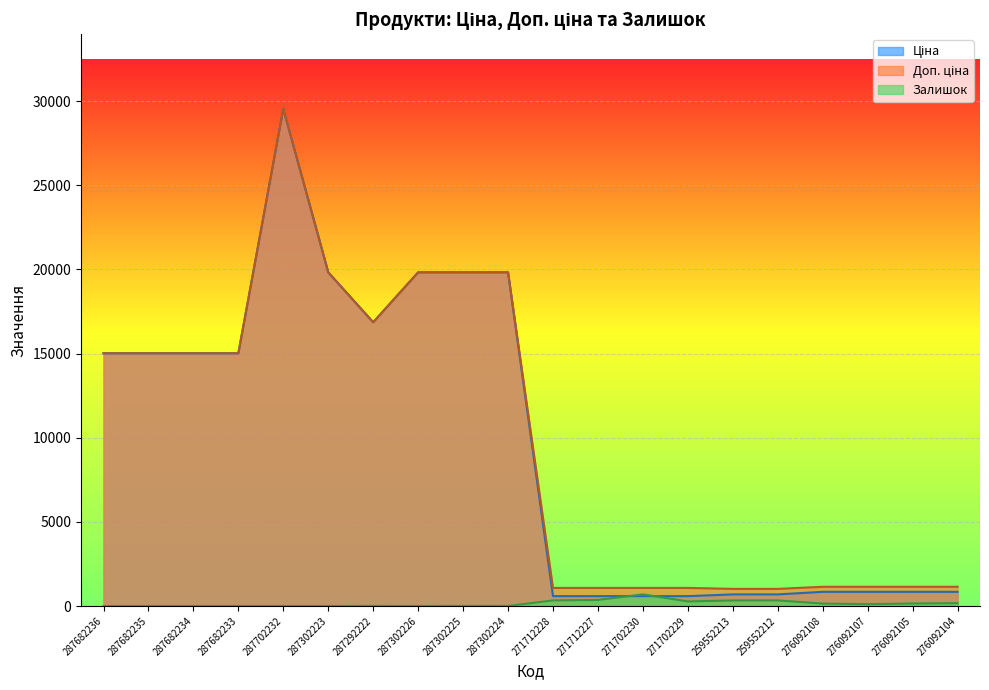

Reading left to right, what are all the values shown in this chart?

Ціна: 287682236=15019.2	287682235=15019.2	287682234=15019.2	287682233=15019.2	287702232=29548.9	287302223=19831.1	287292222=16863.2	287302226=19831.1	287302225=19831.1	287302224=19831.1	271712228=586.0	271712227=586.0	271702230=586.0	271702229=586.0	259552213=689.1	259552212=689.1	276092108=842.8	276092107=842.8	276092105=842.8	276092104=842.8
Доп. ціна: 287682236=15019.2	287682235=15019.2	287682234=15019.2	287682233=15019.2	287702232=29548.9	287302223=19831.1	287292222=16863.2	287302226=19831.1	287302225=19831.1	287302224=19831.1	271712228=1074.5	271712227=1074.5	271702230=1074.5	271702229=1074.5	259552213=1017.8	259552212=1017.8	276092108=1142.1	276092107=1142.1	276092105=1142.1	276092104=1142.1
Залишок: 287682236=0.0	287682235=0.0	287682234=0.0	287682233=0.0	287702232=0.0	287302223=0.0	287292222=4.0	287302226=1.0	287302225=5.0	287302224=3.0	271712228=333.0	271712227=359.0	271702230=690.0	271702229=272.0	259552213=330.0	259552212=333.0	276092108=144.0	276092107=107.0	276092105=149.0	276092104=167.0